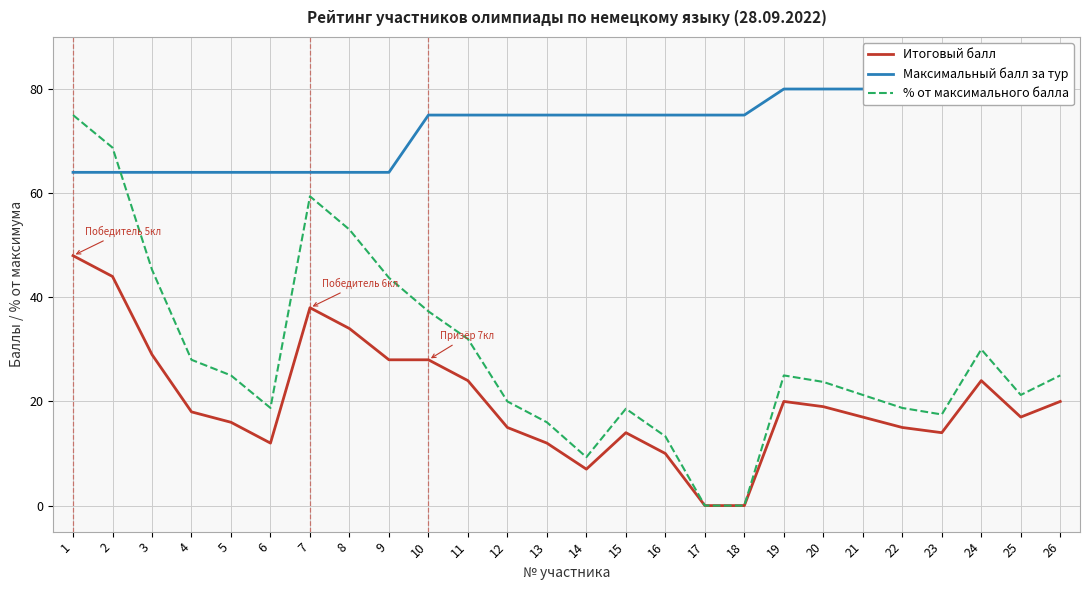

Read the Итоговый балл value at 13.

12.0